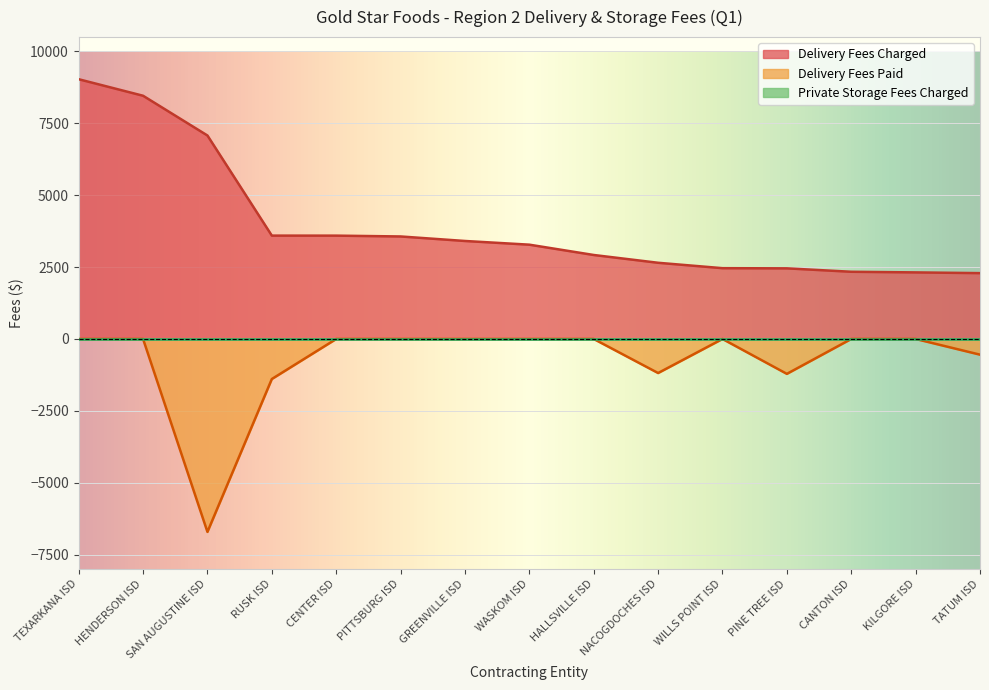

The value of Delivery Fees Paid at CENTER ISD is -2376.5. True or false?

False